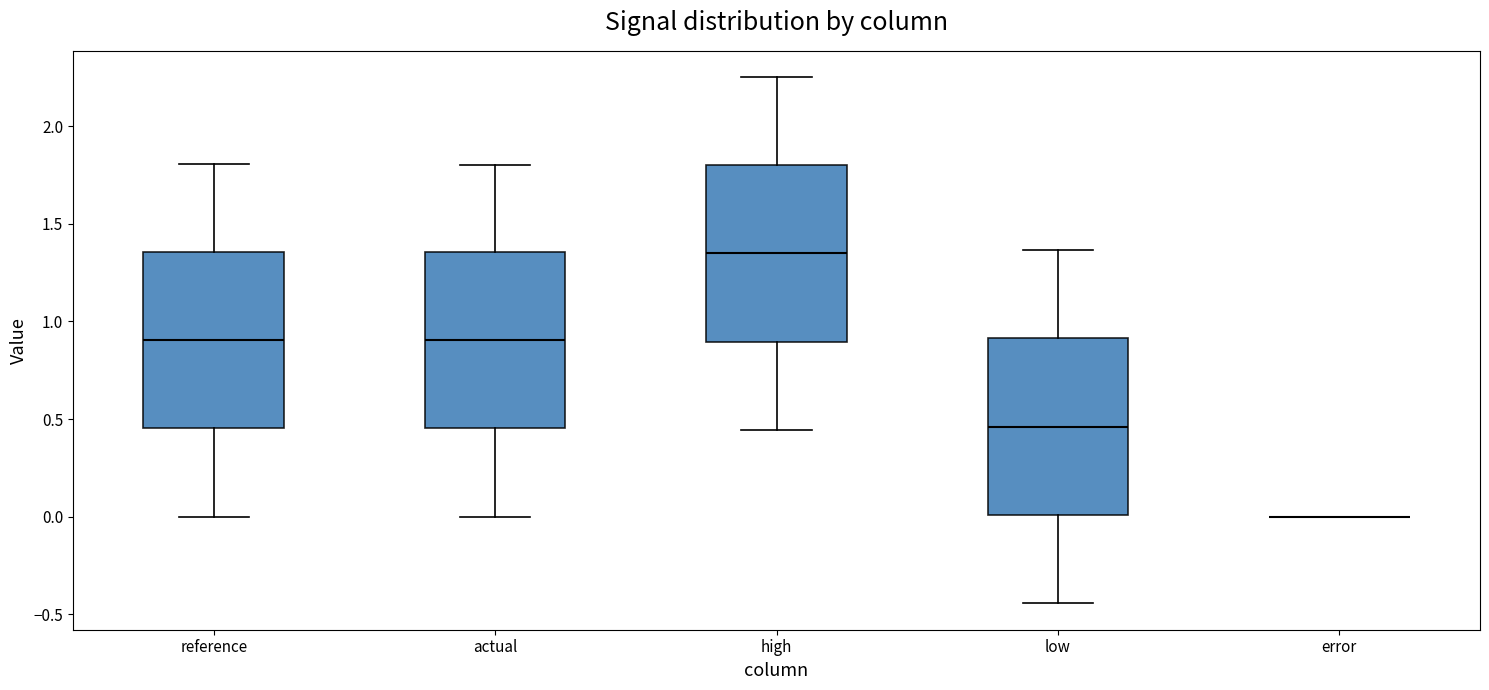

Where is the lower edge of the box for actual on the y-axis? The values are not printed on the chart, so give them approximately, as read against the axis.

0.45